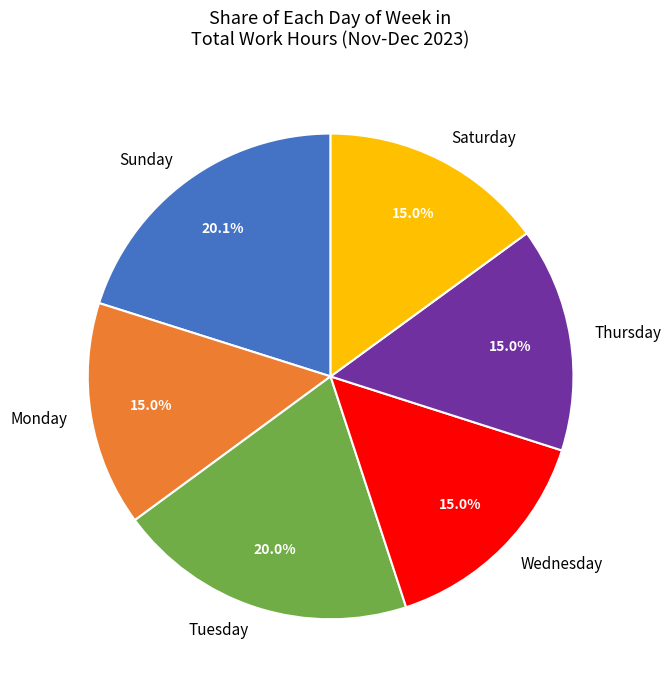

What portion of the pie excludes Tuesday?

80.0%